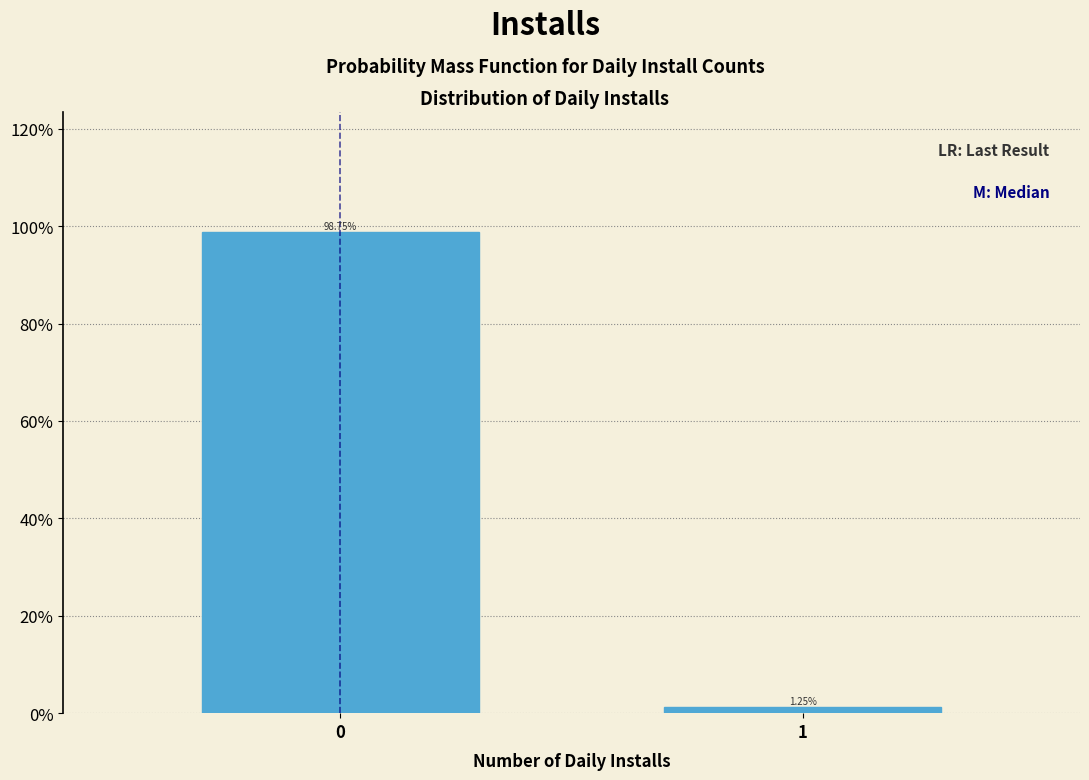

Rank the categories by value from highest to lowest.

0, 1